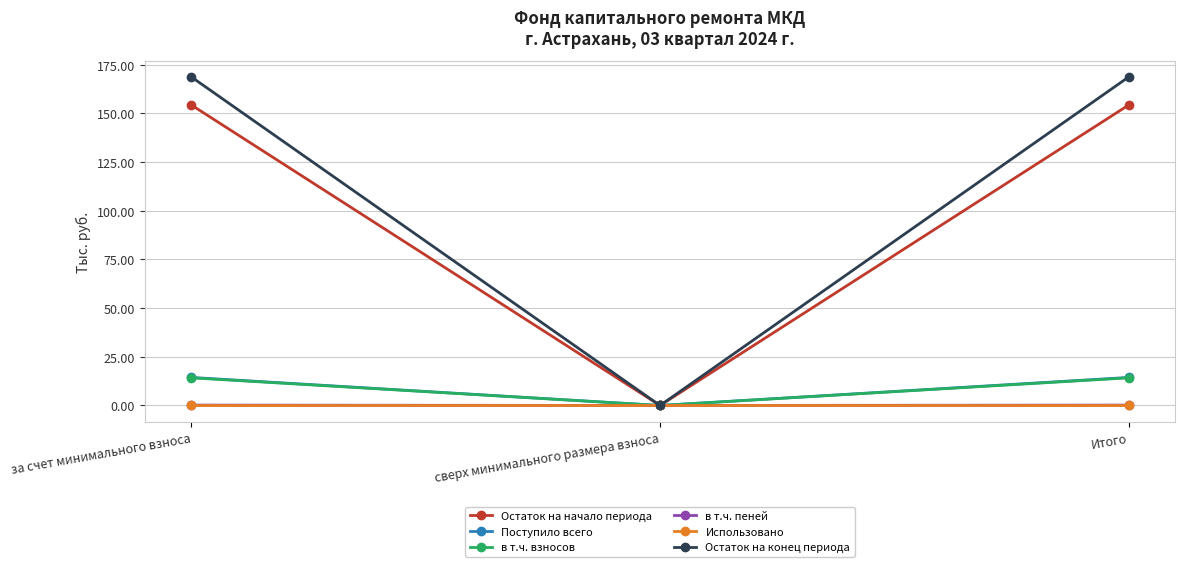

What is the value of the Поступило всего point at the 1st from the left?

14.4